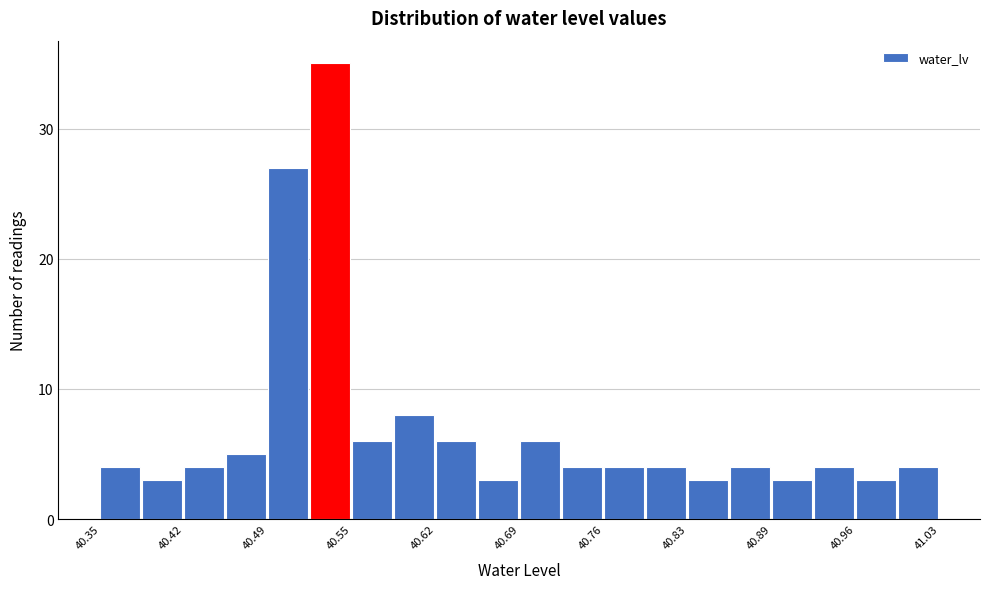

Read against the x-axis, roughly where is the centre of the tallest bar?

40.54